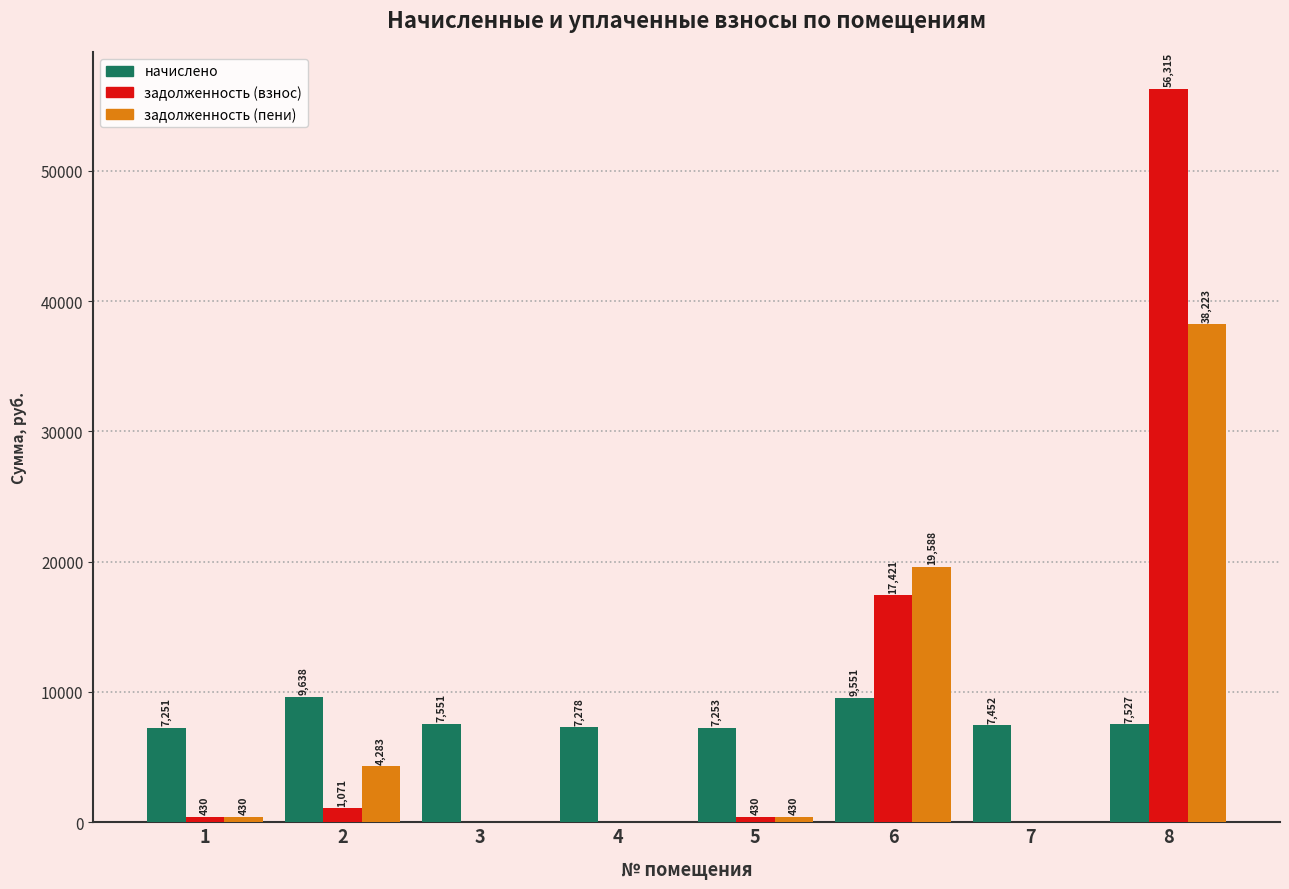

Is it true that задолженность (пени) equals 0.0 at 3?

True